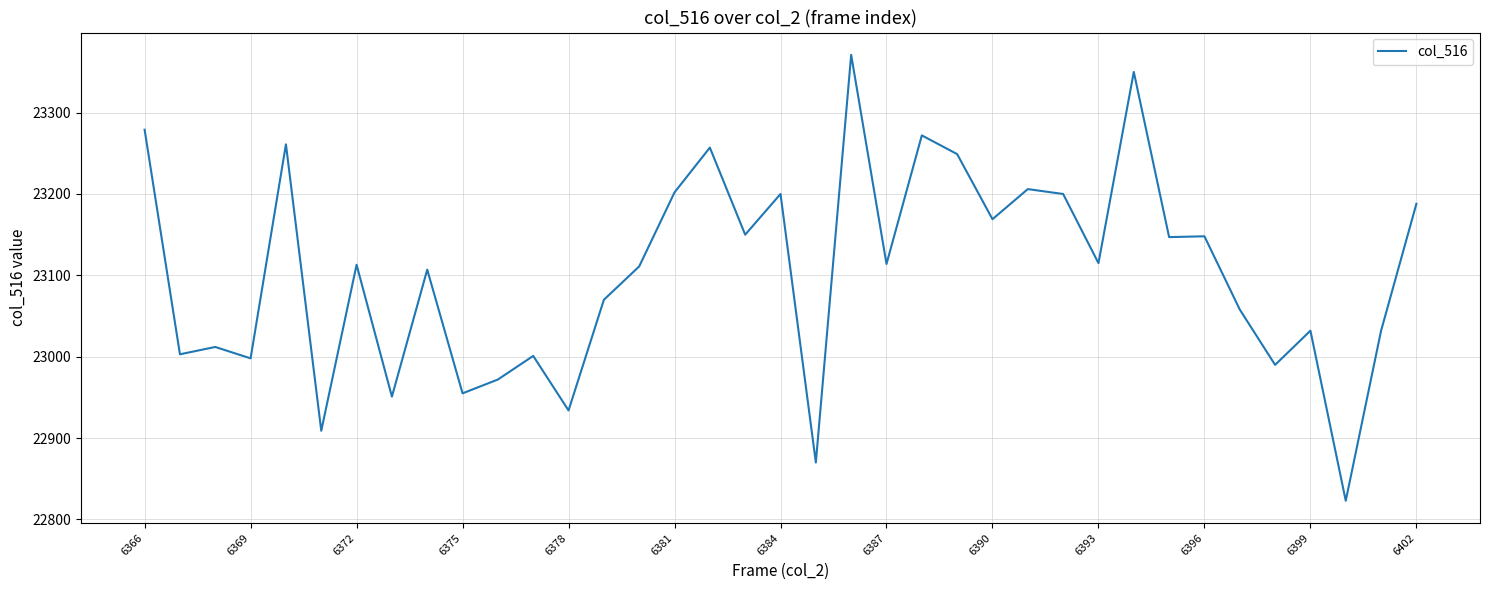

What is the difference between the maximum and minimum values?

548